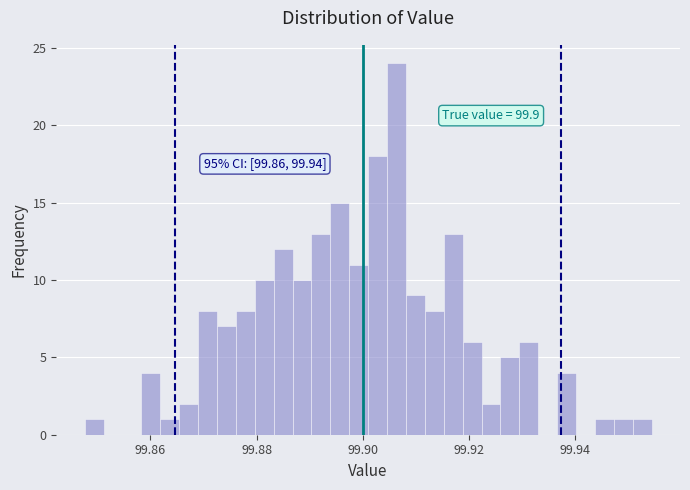

Read against the x-axis, roughly where is the centre of the tallest bar?

99.906